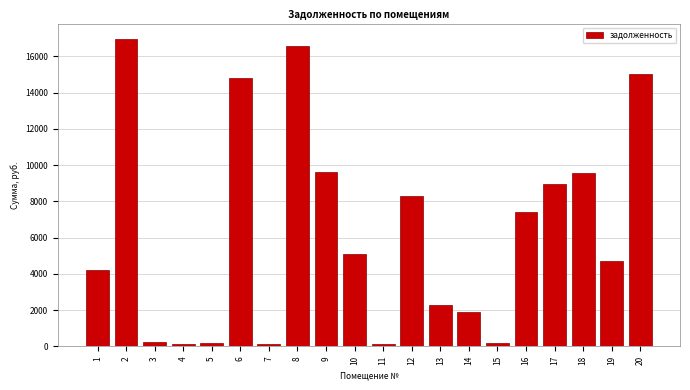

The value at 9 is 15117.1. True or false?

False